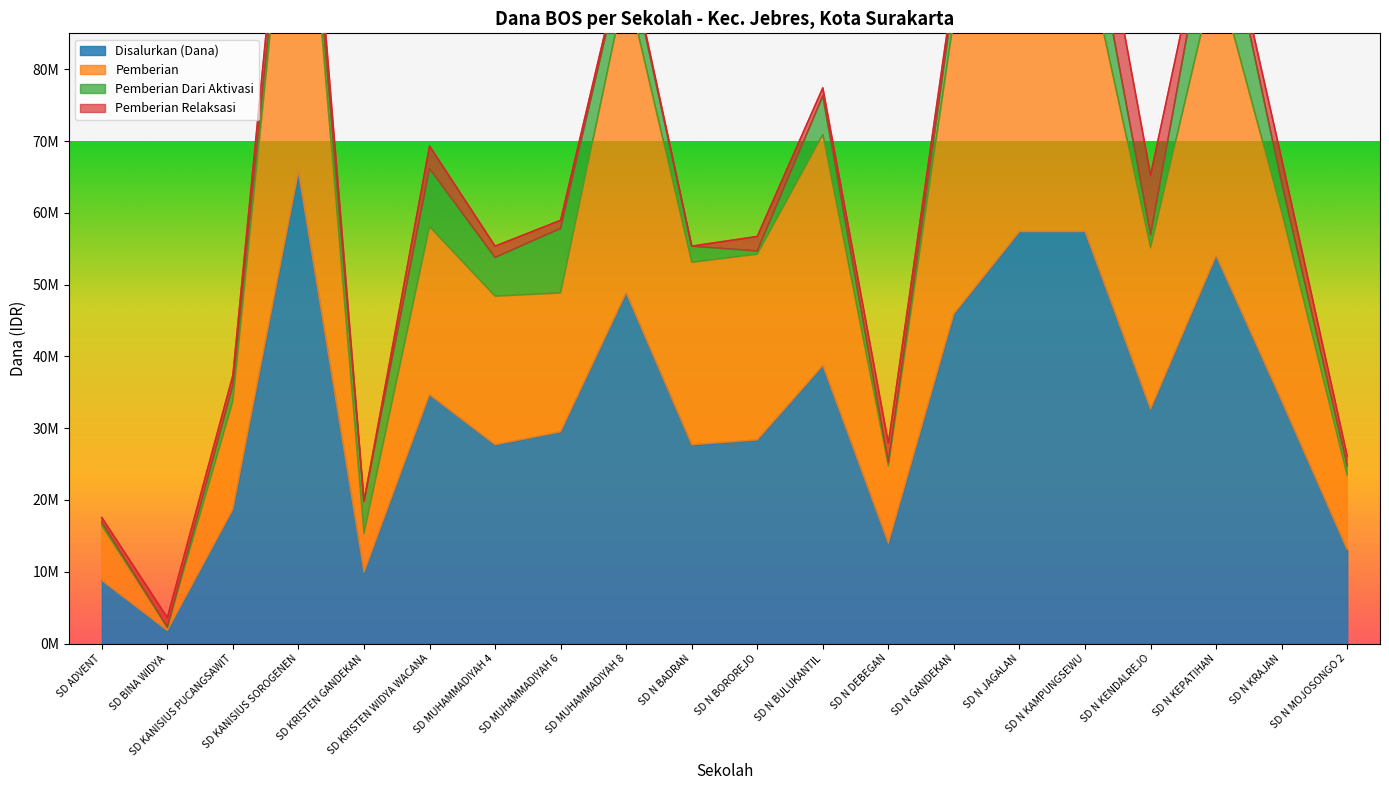

The Disalurkan (Dana) series shows 27675000 at SD MUHAMMADIYAH 4. True or false?

True